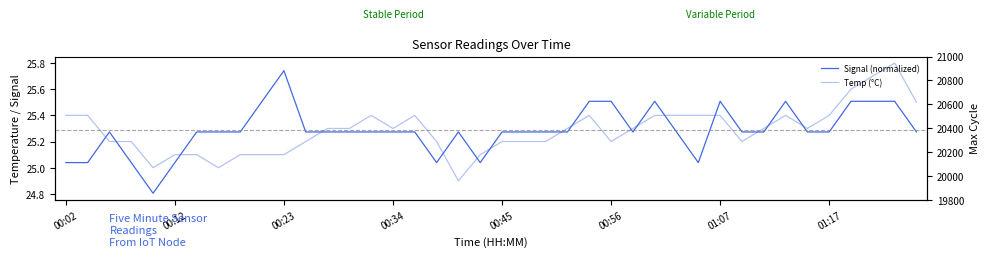

How many lines are shown in the chart?

3